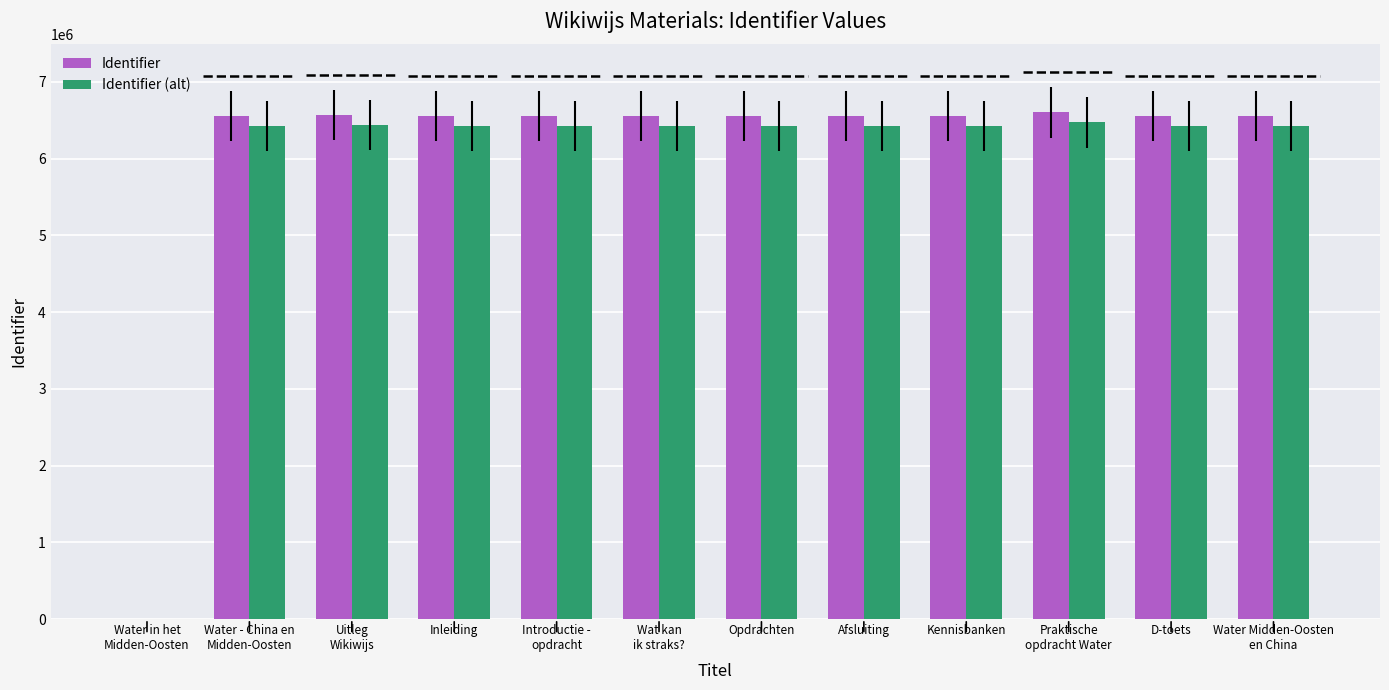

How many data points does each series have?

12